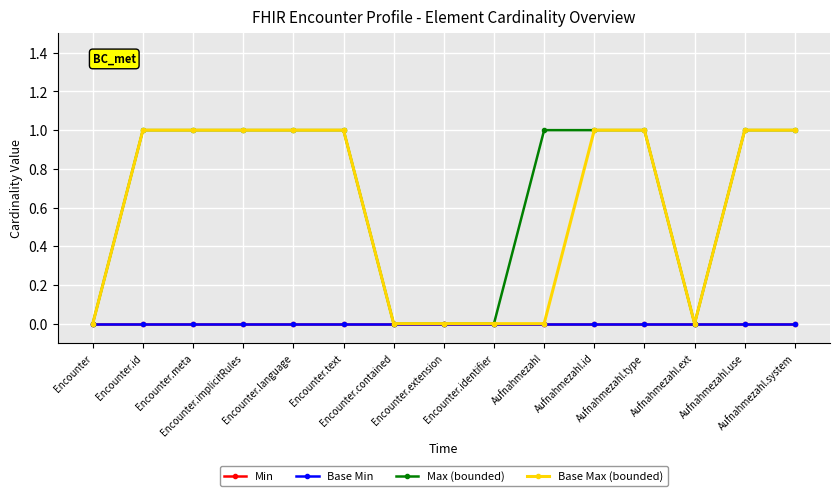

Is it true that Base Max (bounded) equals 0 at Aufnahmezahl?

True